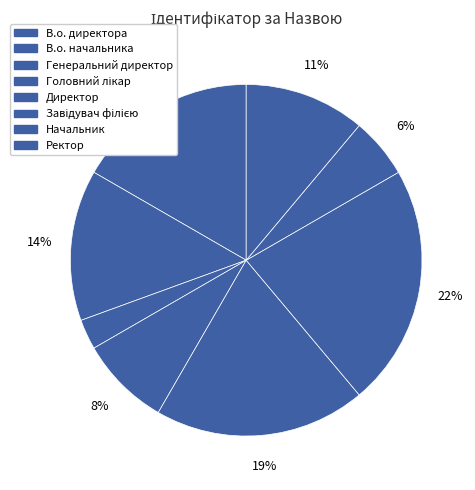

Which slice is the smallest?

Генеральний директор